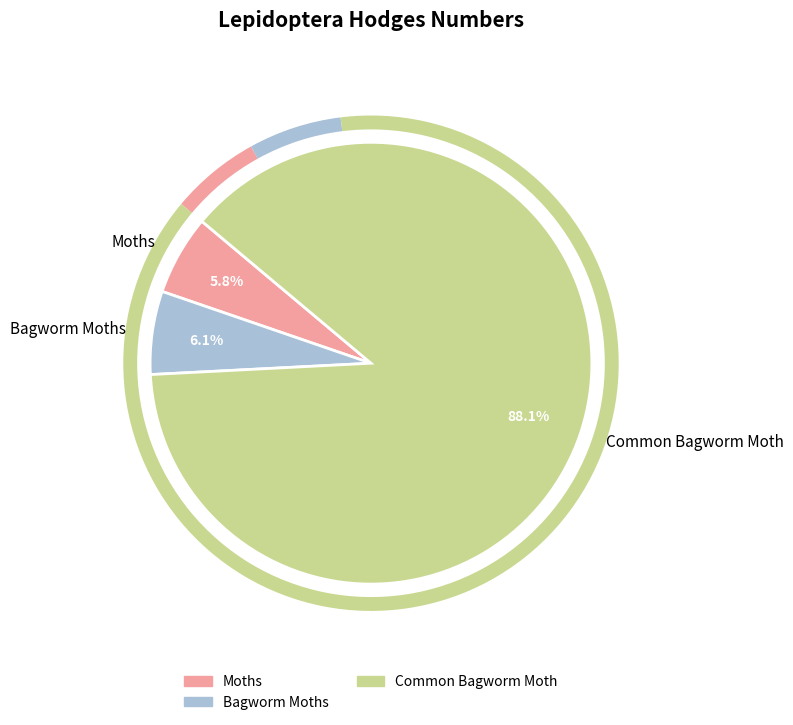

Which has a higher value, Common Bagworm Moth or Bagworm Moths?

Common Bagworm Moth